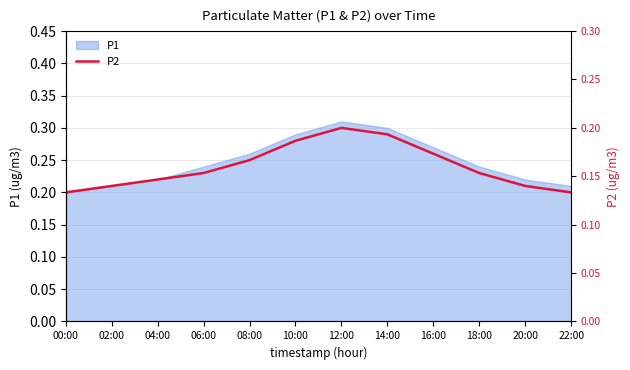

What is the label of the 12th point from the left?

22:00